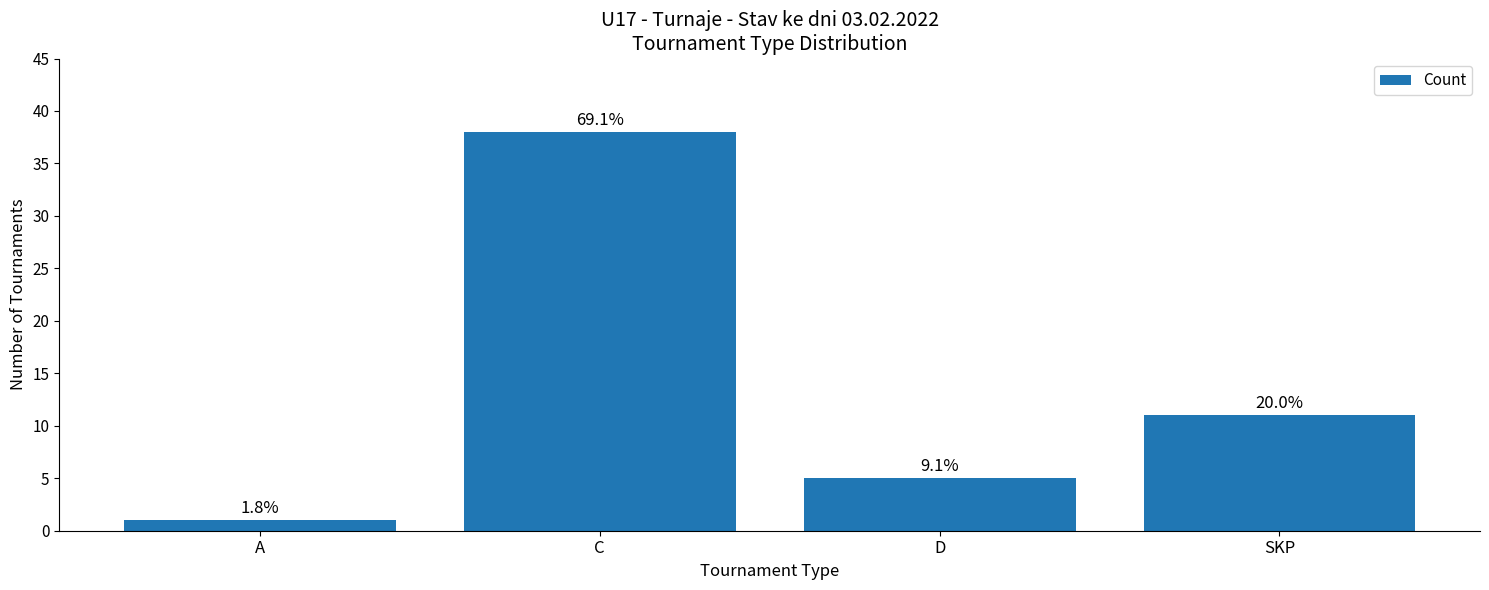

Which category has the highest value across all series?

C